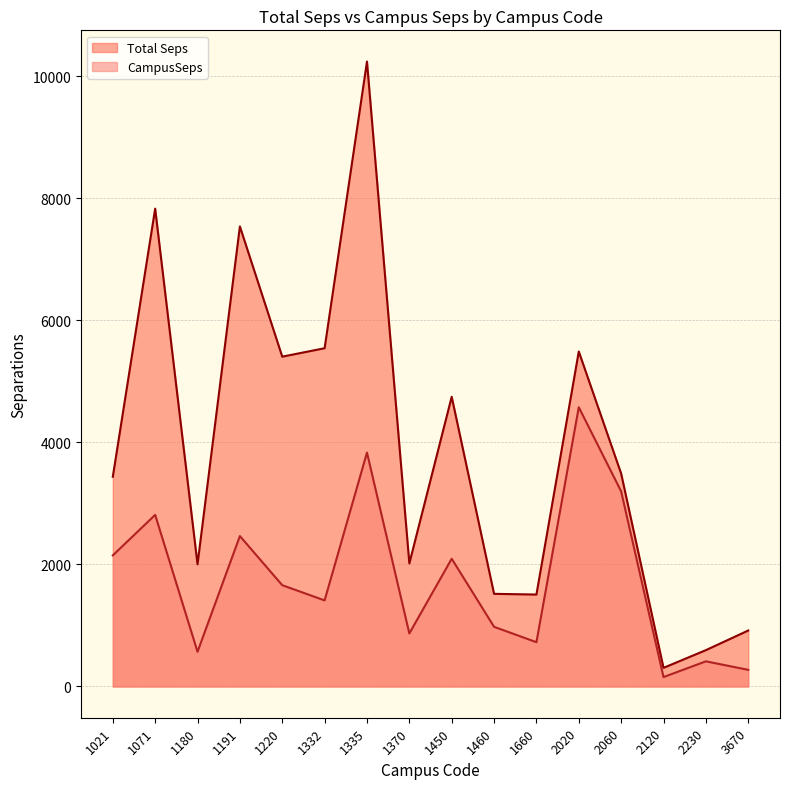

Rank the series at 2230 from highest to lowest value.

Total Seps, CampusSeps